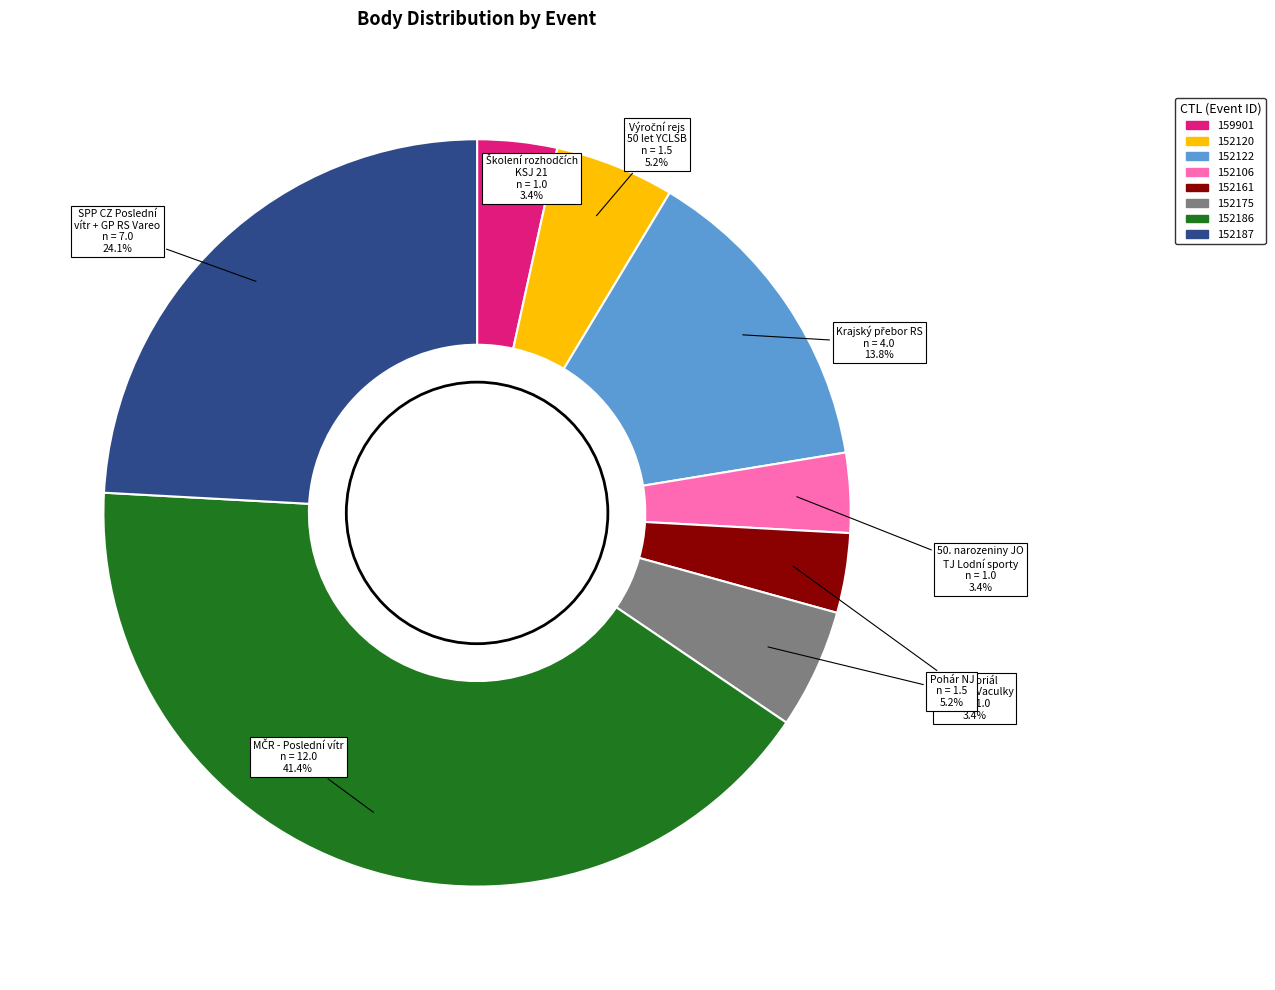

To the nearest percent, what is the combined percentage of 152120 and 152106?

9%